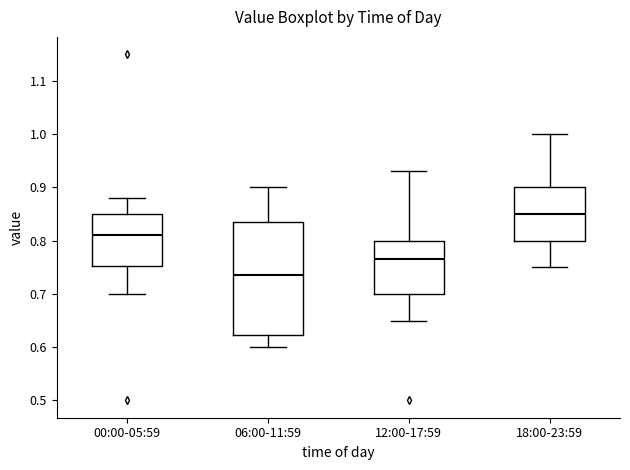

Reading left to right, transcribe this box plot: for each box, give where its median line is, the range the box spans, and where its two whiskers end, as read against the y-axis. The values are not printed on the chart, so give them approximately, as read against the axis.

00:00-05:59: median 0.81, box 0.75 to 0.85, whiskers 0.70 to 0.88
06:00-11:59: median 0.74, box 0.62 to 0.84, whiskers 0.60 to 0.90
12:00-17:59: median 0.77, box 0.70 to 0.80, whiskers 0.65 to 0.93
18:00-23:59: median 0.85, box 0.80 to 0.90, whiskers 0.75 to 1.00